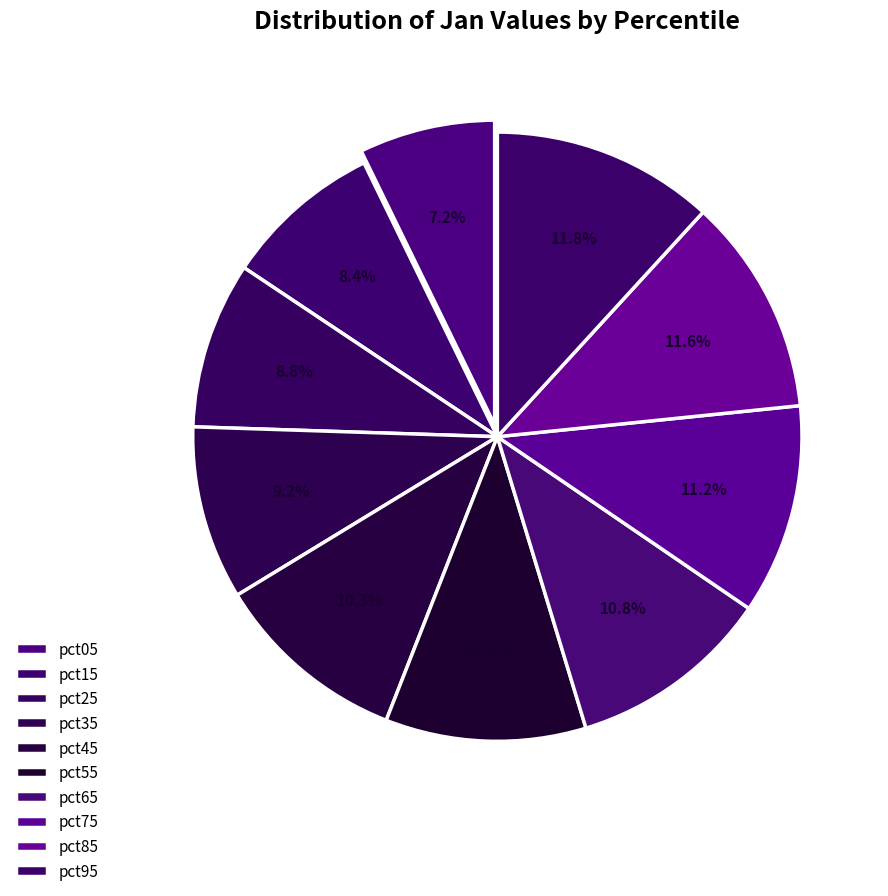

How many segments does this pie chart have?

10